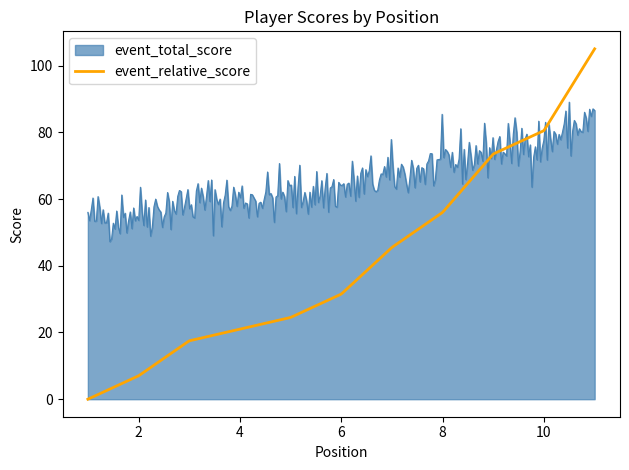

List the series in order of their peak value, lowest first.

event_total_score, event_relative_score